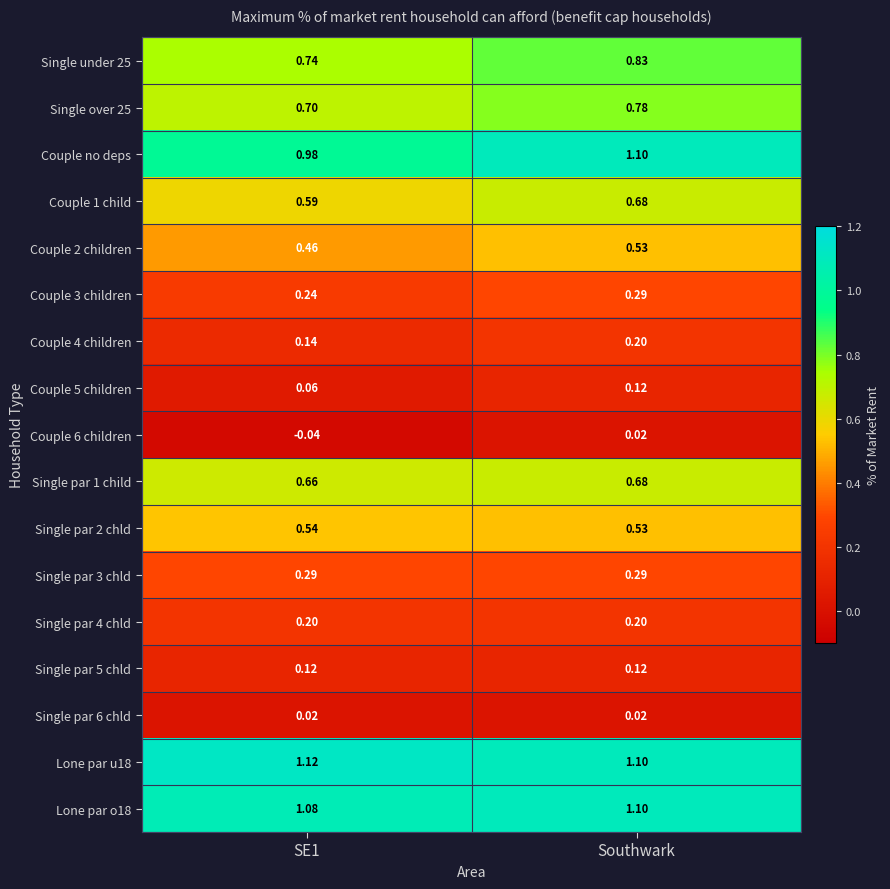

Which series has the largest range (max minus min)?

Couple no deps